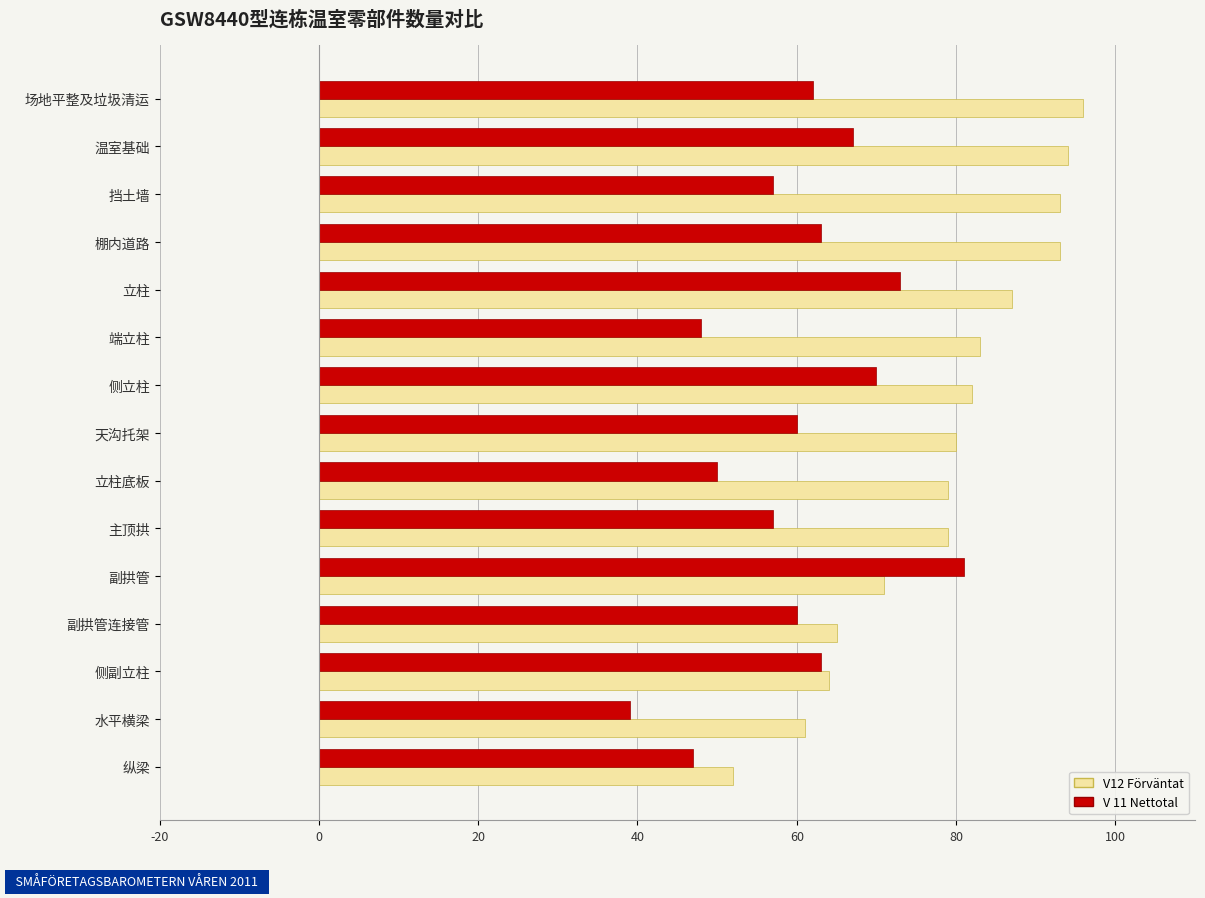

Is it true that V 11 Nettotal equals 62 at 场地平整及垃圾清运?

True